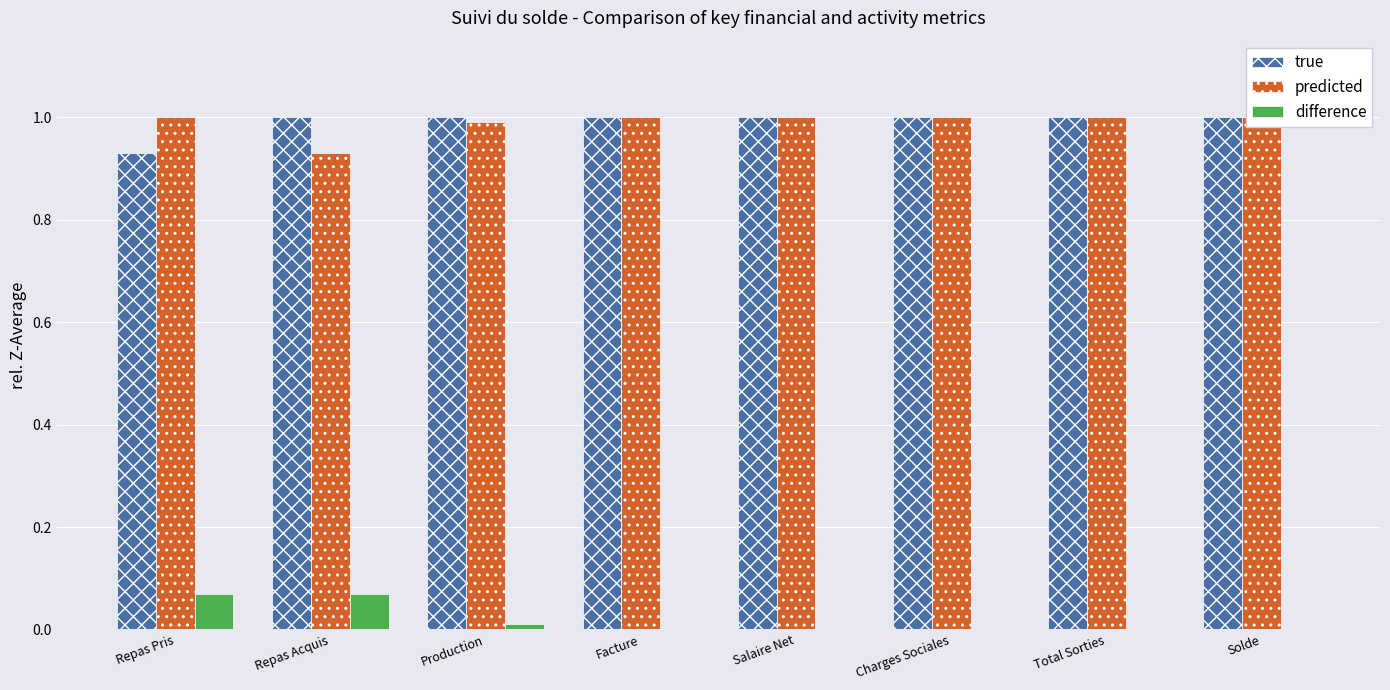

What is the difference between the highest and lowest values at Repas Pris?

0.9